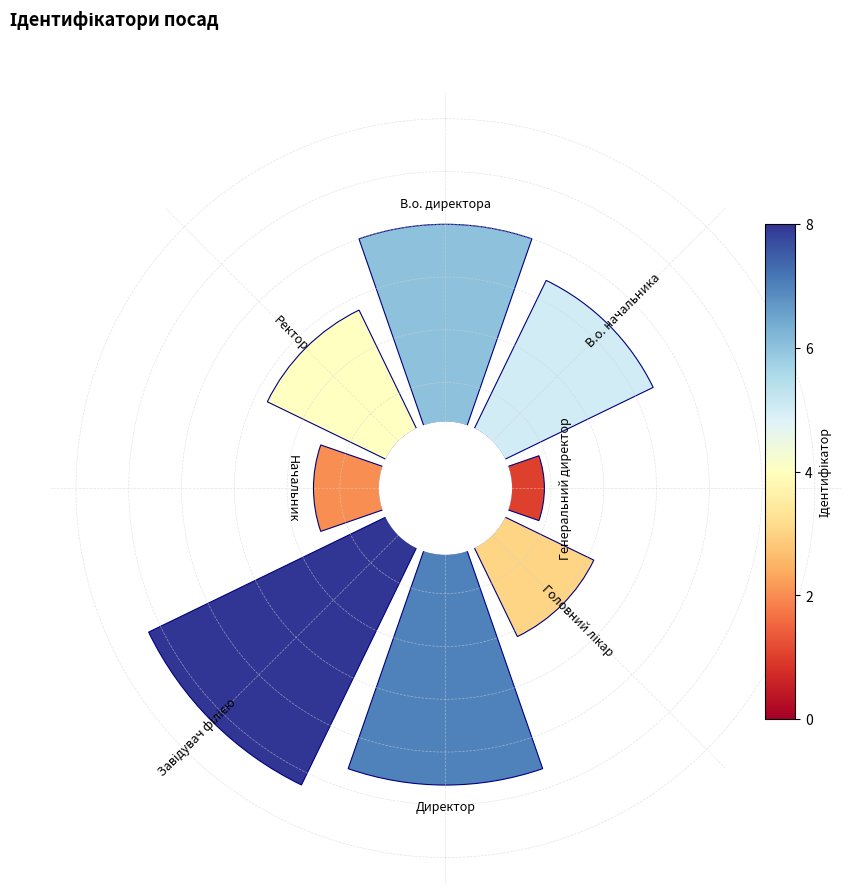

Does any single category account for the majority?

No